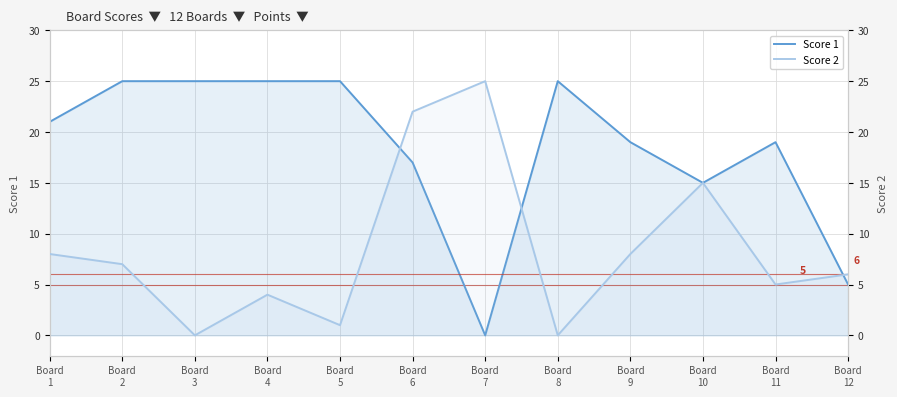

How many times do Score 2 and Score 1 cross each other?

3